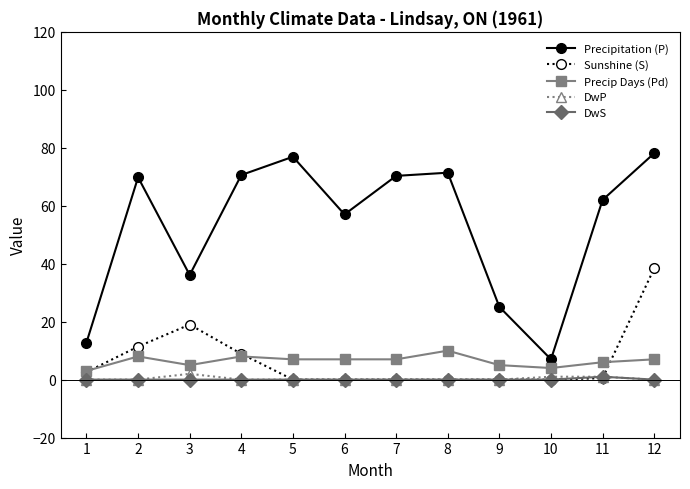

What is the maximum value shown in the chart?

78.1